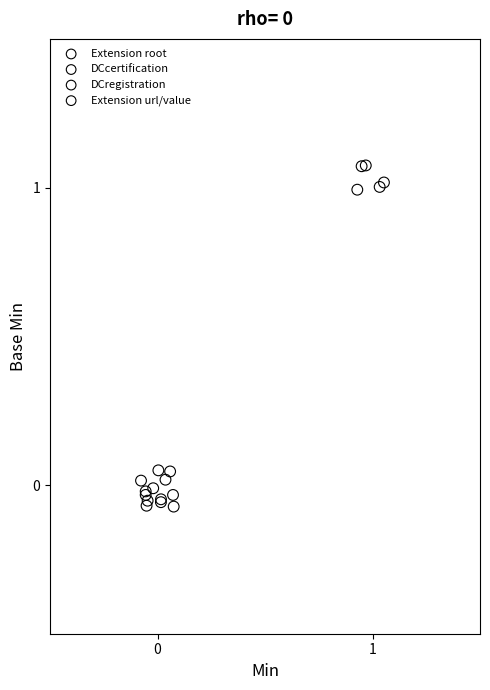

What are all the series names shown in the legend?

Extension root, DCcertification, DCregistration, Extension url/value